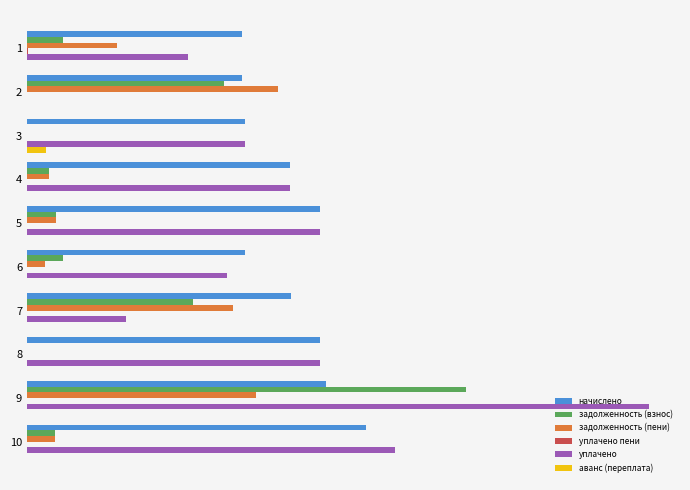

Is it true that уплачено equals 1635.6 at 3?

False